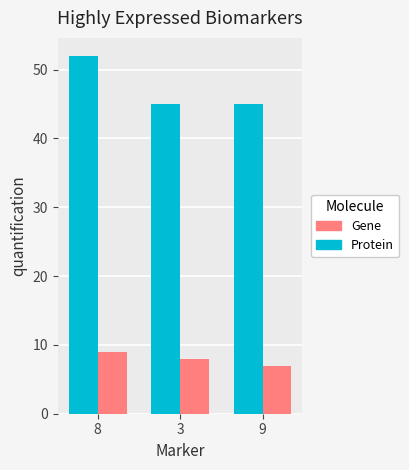

What is the sum of the Gene values at 8 and 3?

17